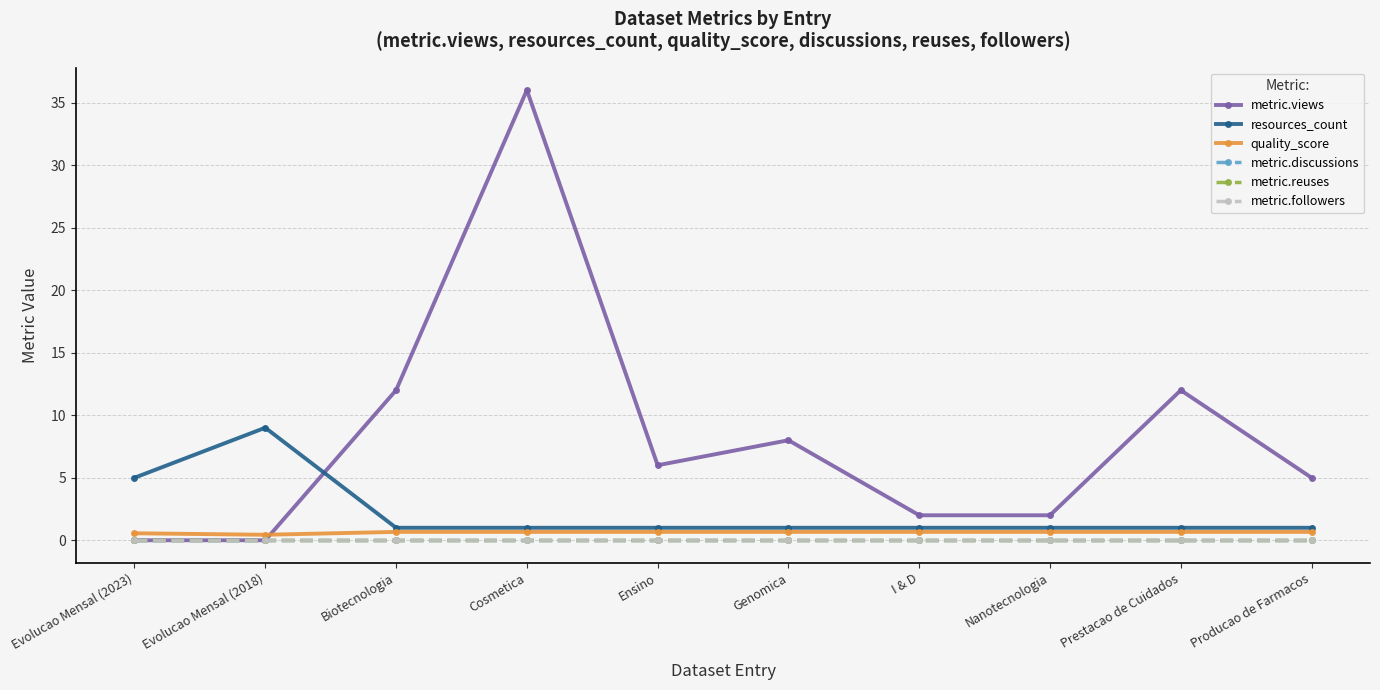

Which category has the lowest value in the metric.reuses series?

Evolucao Mensal (2023)